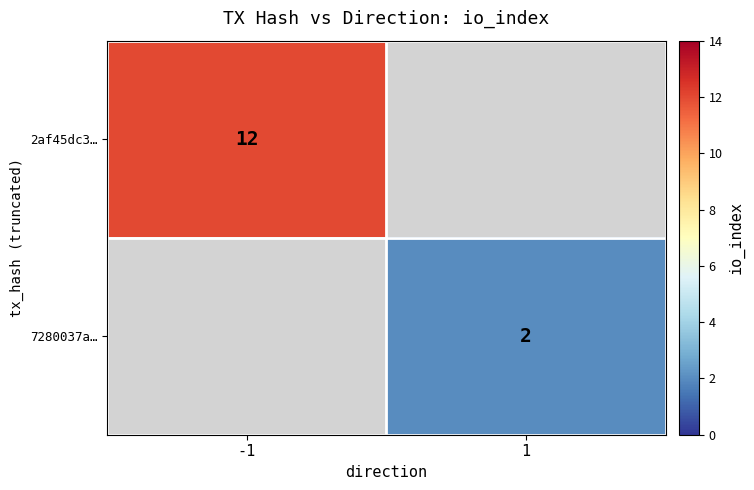

The 2af45dc3… series shows 12 at -1. True or false?

True